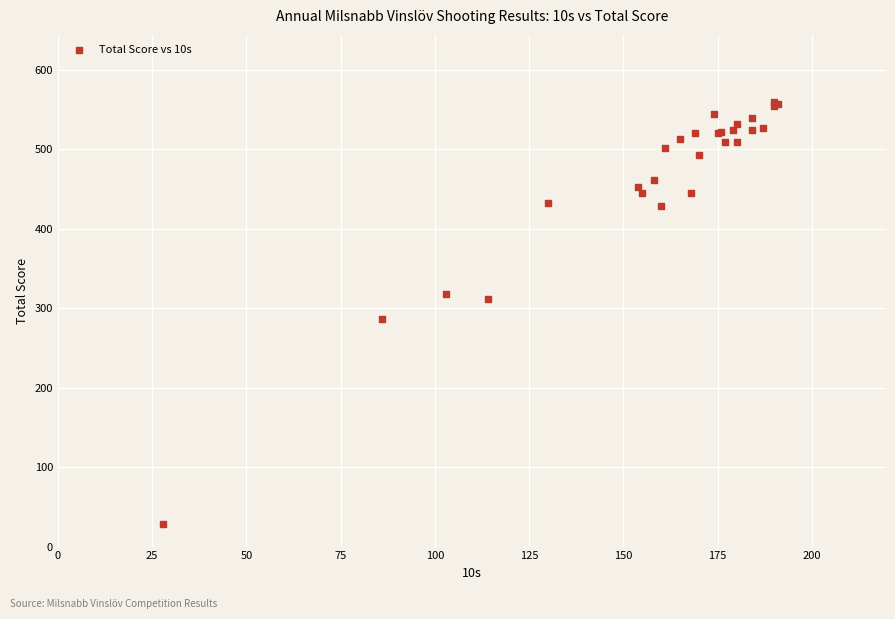

What Y value in the scatter plot is closest to 294?

287